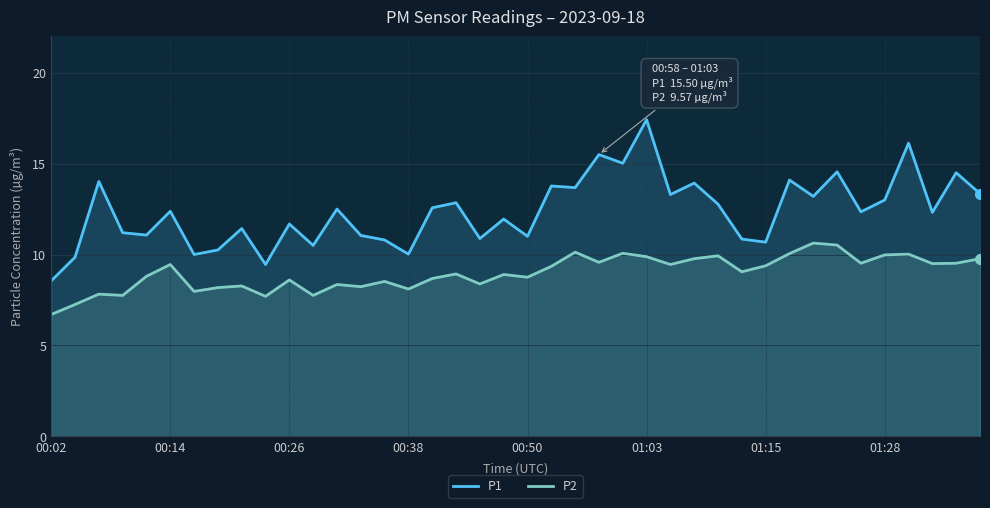

Reading left to right, transcribe all the data shown in this chart.

P1: 8.6	9.8	14.0	11.2	11.1	12.4	10.0	10.2	11.4	9.4	11.7	10.5	12.5	11.1	10.8	10.0	12.6	12.8	10.9	11.9	11.0	13.8	13.7	15.5	15.0	17.4	13.3	13.9	12.8	10.8	10.7	14.1	13.2	14.6	12.3	13.0	16.1	12.3	14.5	13.3
P2: 6.7	7.2	7.8	7.8	8.8	9.4	8.0	8.2	8.3	7.7	8.6	7.8	8.3	8.2	8.5	8.1	8.7	8.9	8.4	8.9	8.8	9.3	10.1	9.6	10.1	9.9	9.4	9.8	9.9	9.1	9.4	10.1	10.6	10.5	9.5	10.0	10.0	9.5	9.5	9.8